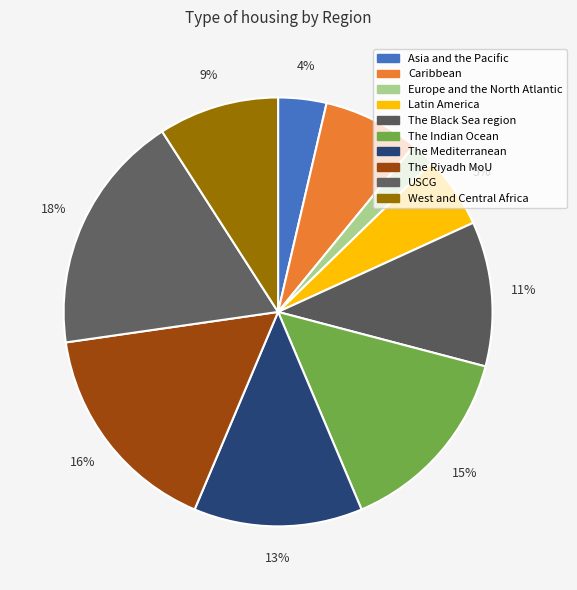

Is it true that USCG is 18% of the pie?

True